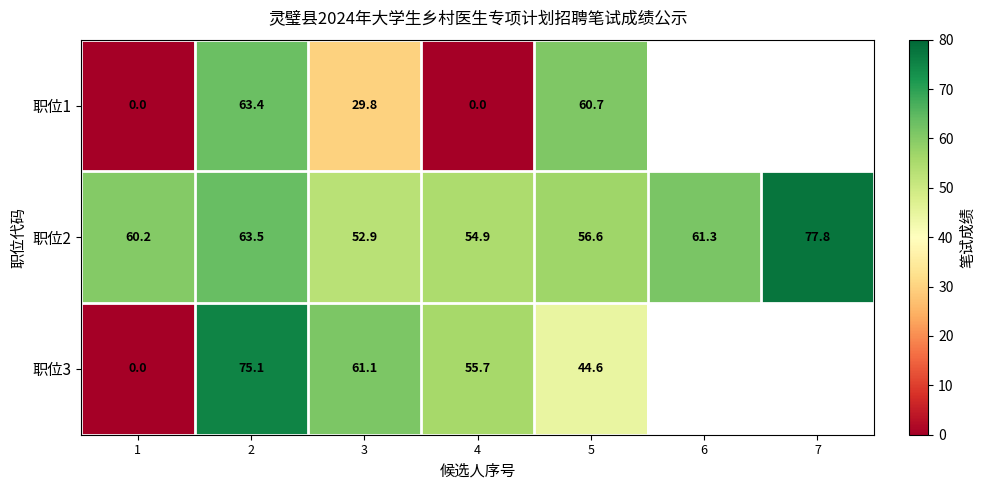

How many values in the 职位2 series are below 60?

3